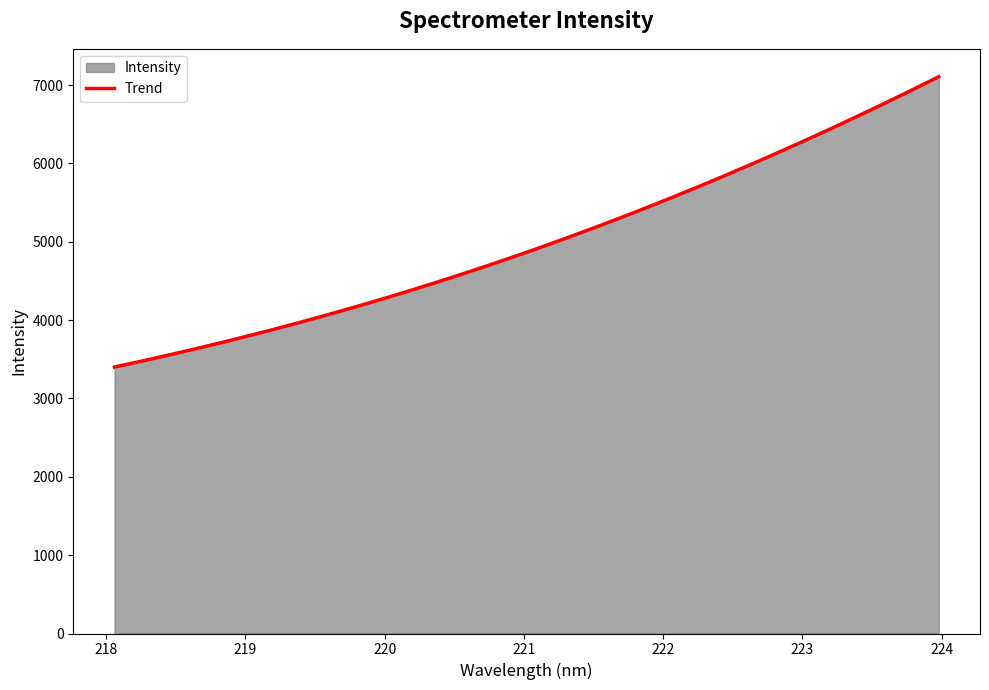

Count the number of data series in this chart.

2